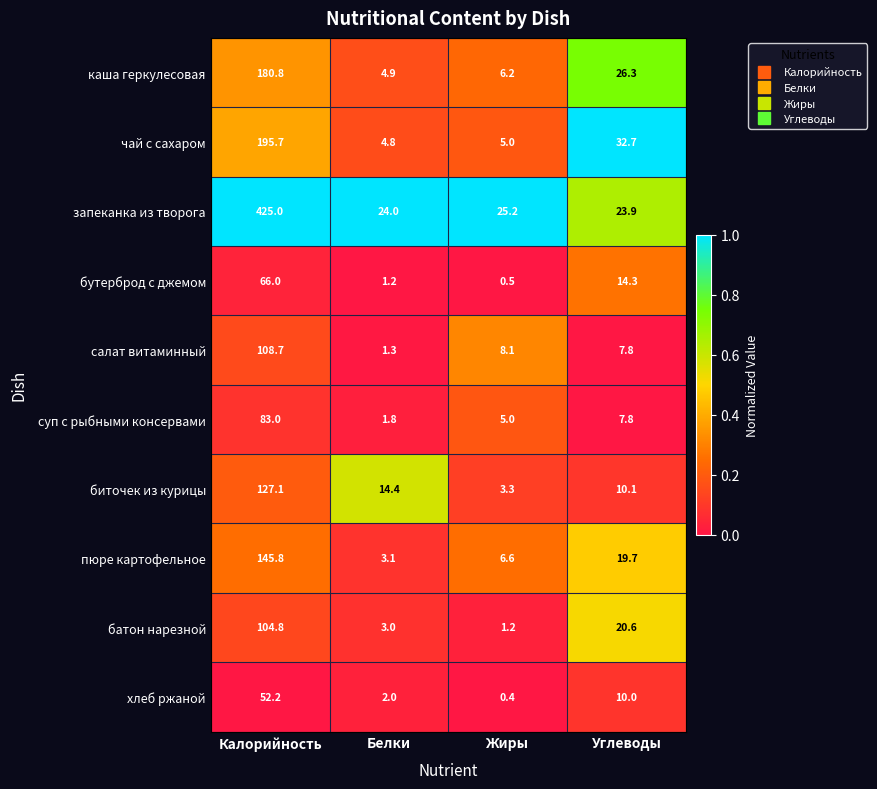

At which category is the sum across all series the highest?

Калорийность